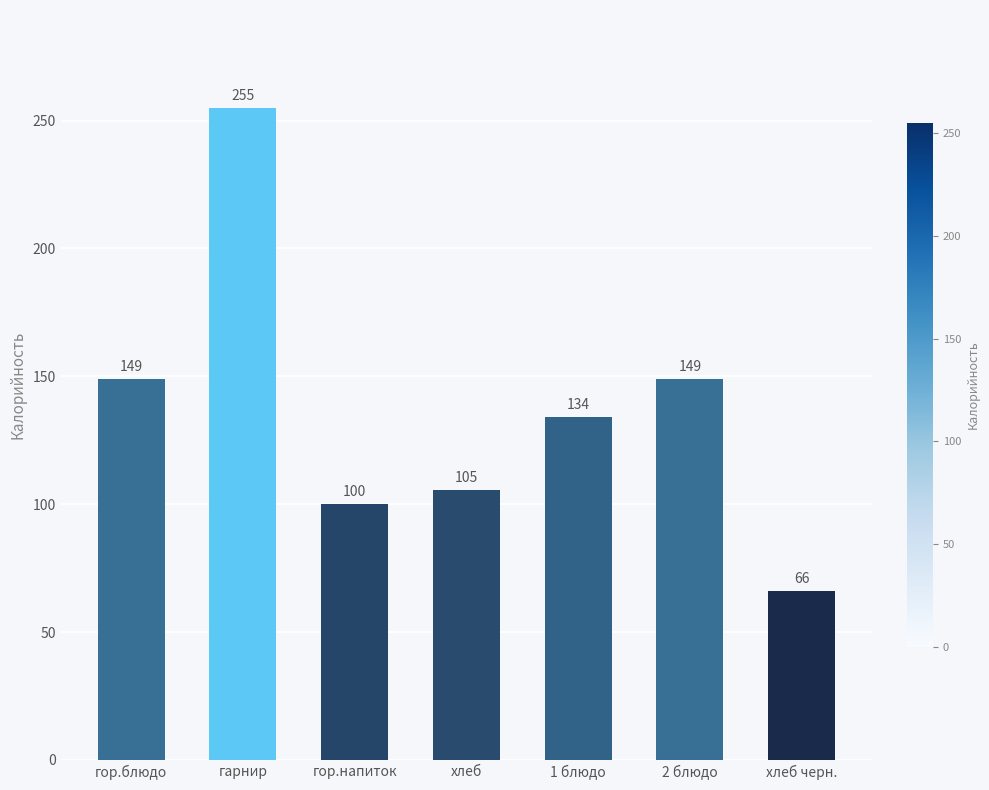

Is it true that the value at 1 блюдо is 84.8?

False